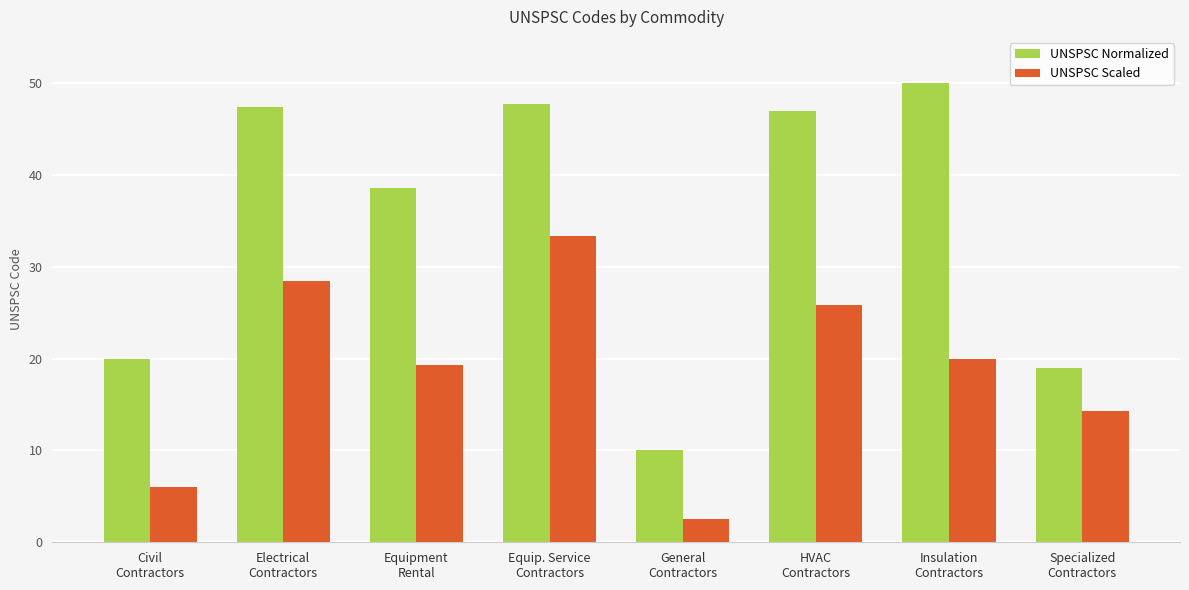

Are the bars horizontal?

No